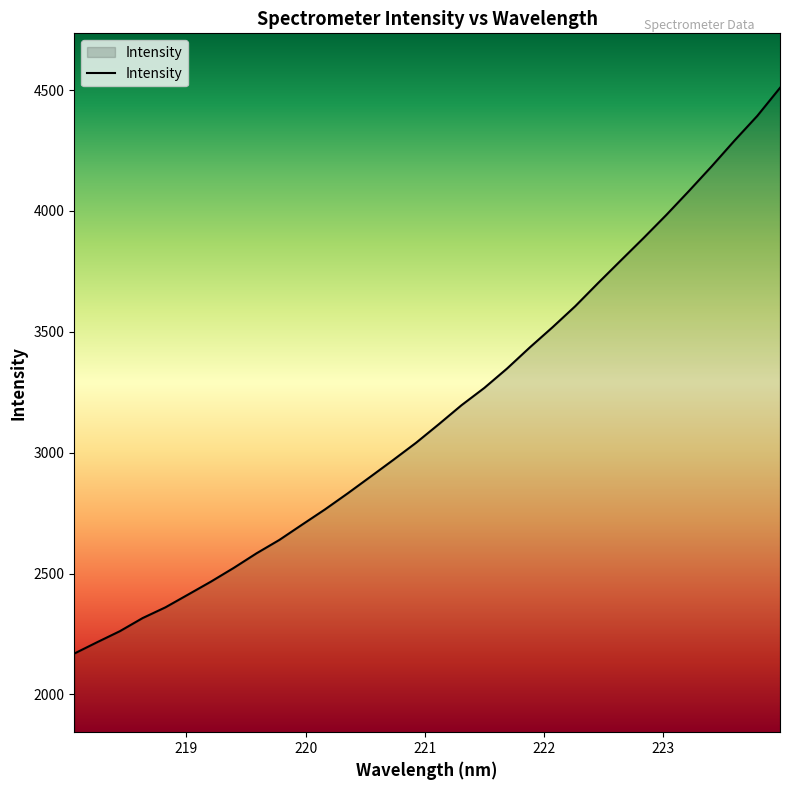

What is the greatest value displayed?

4509.2